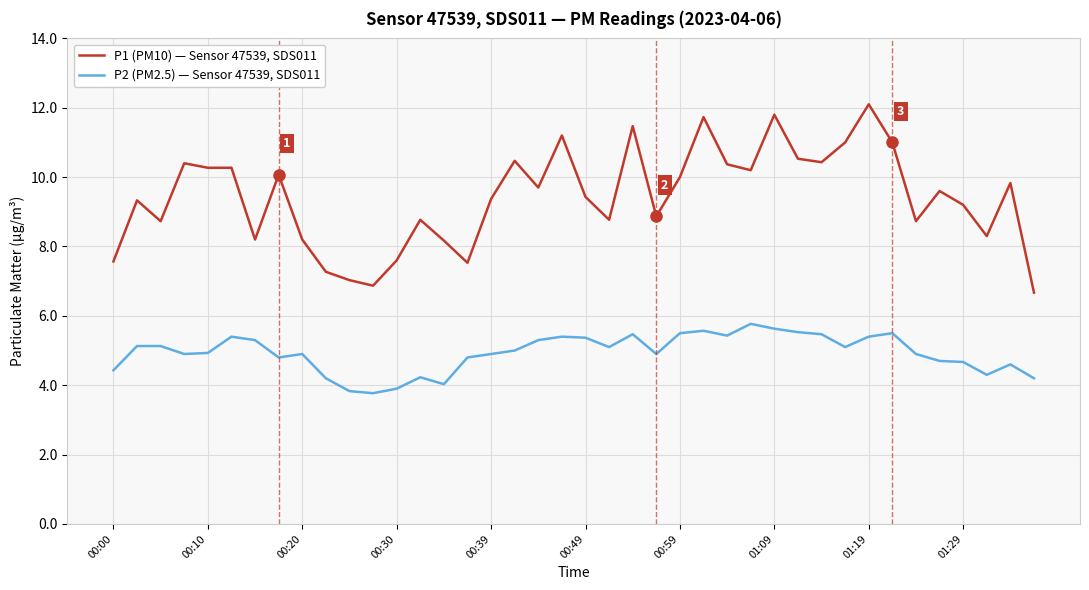

Which series has the largest total across all categories?

P1 (PM10) — Sensor 47539, SDS011